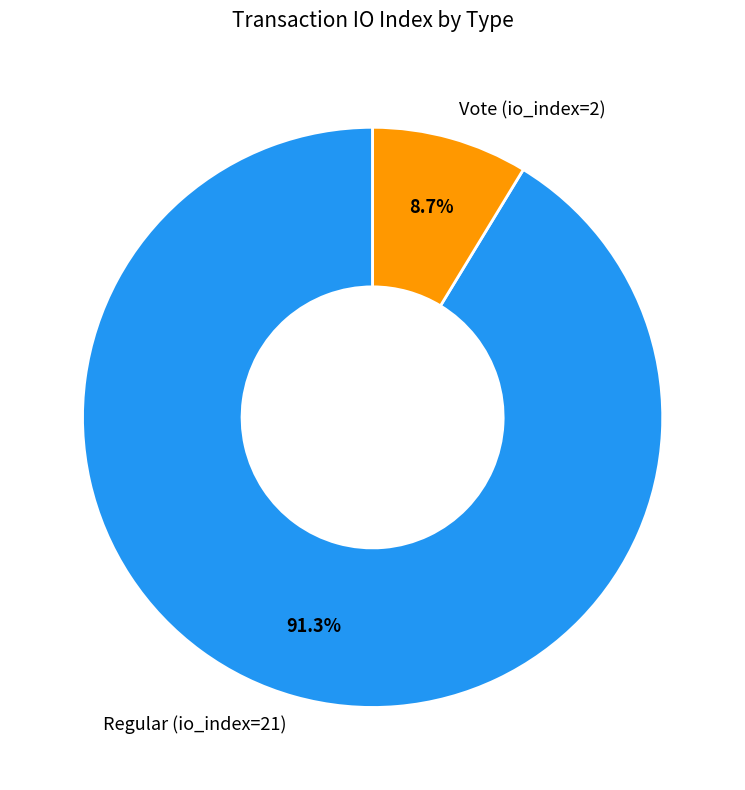

Rank the categories by value from lowest to highest.

Vote (io_index=2), Regular (io_index=21)